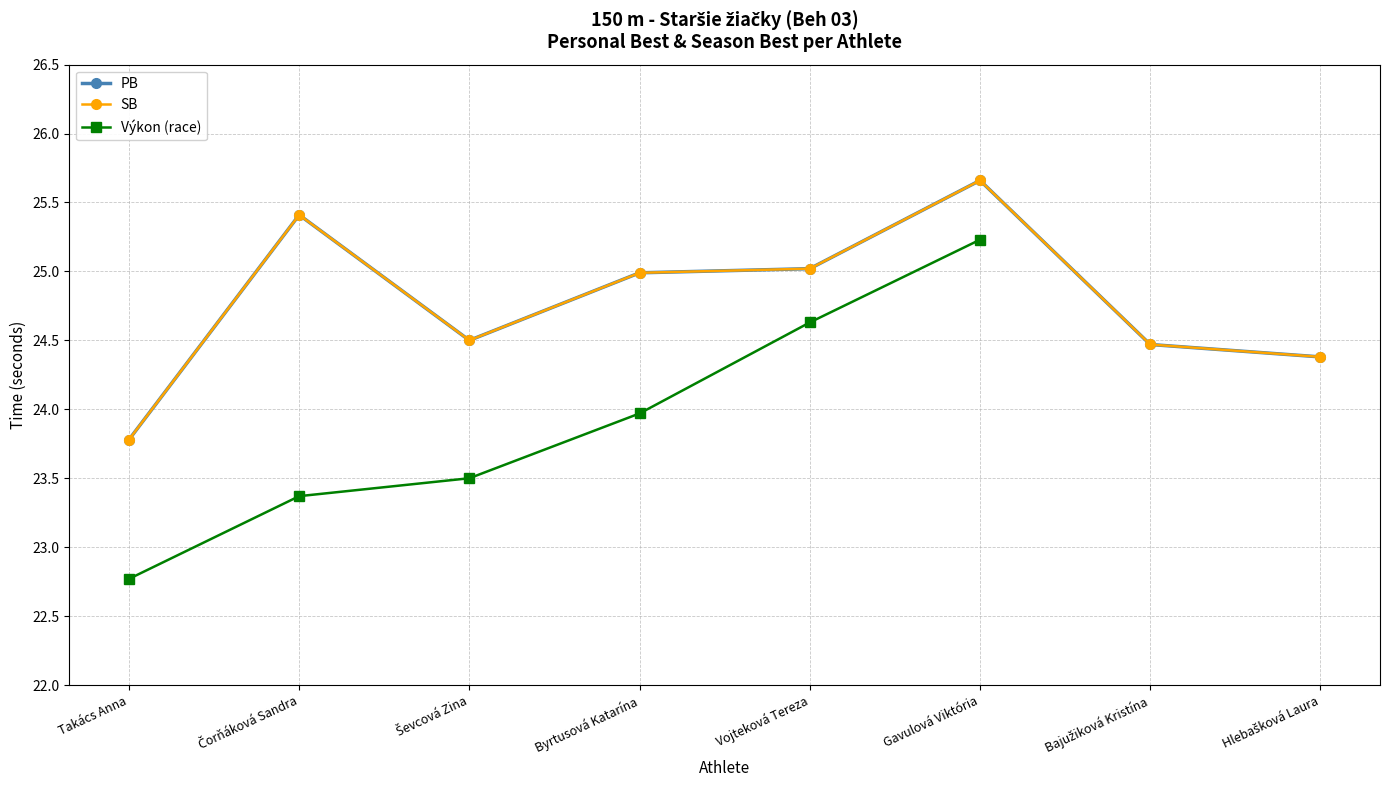

Is it true that PB equals 33.3 at Ševcová Zina?

False